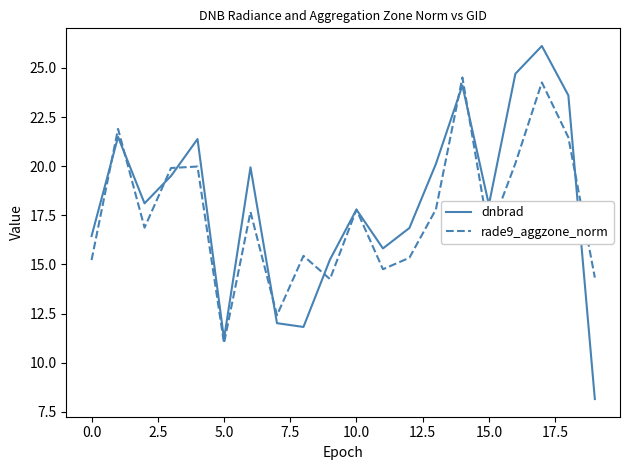

What is the maximum value for dnbrad?

26.1